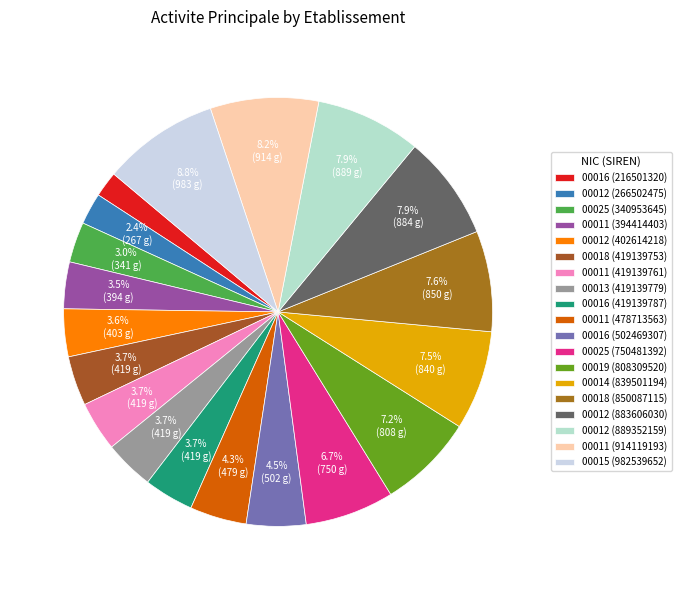

How many segments does this pie chart have?

19